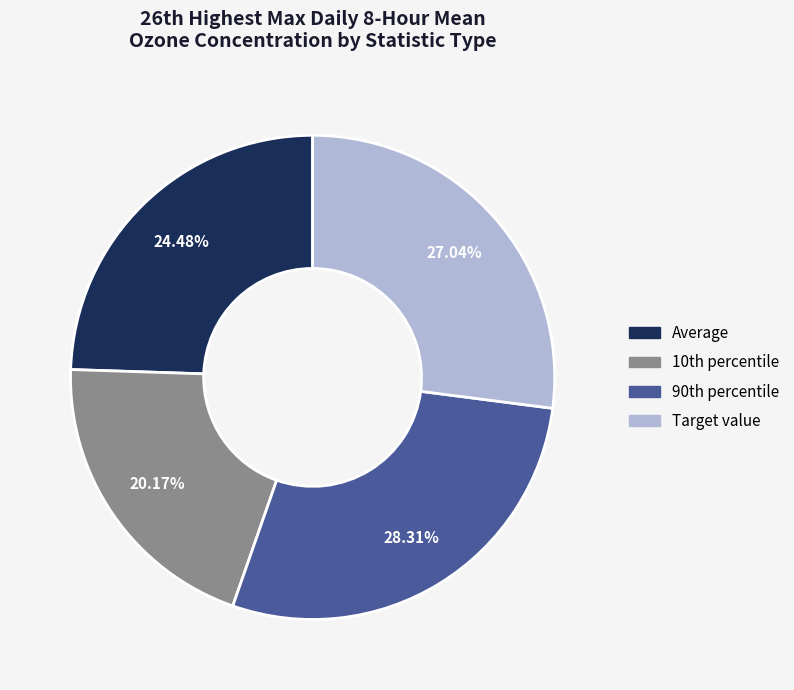

Which slice is the largest?

90th percentile